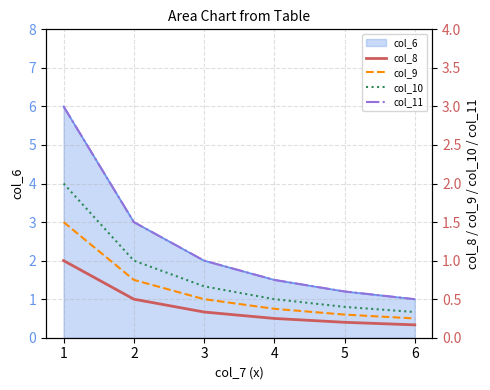

List the labels in order of col_6 value, largest first.

1, 2, 3, 4, 5, 6